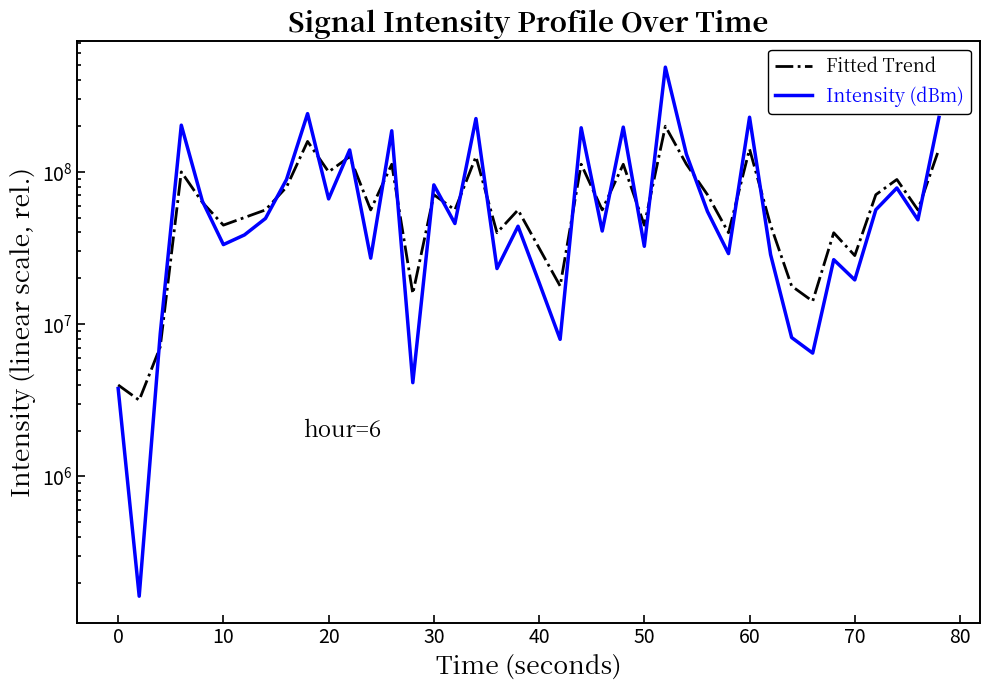

What are all the series names shown in the legend?

Fitted Trend, Intensity (dBm)